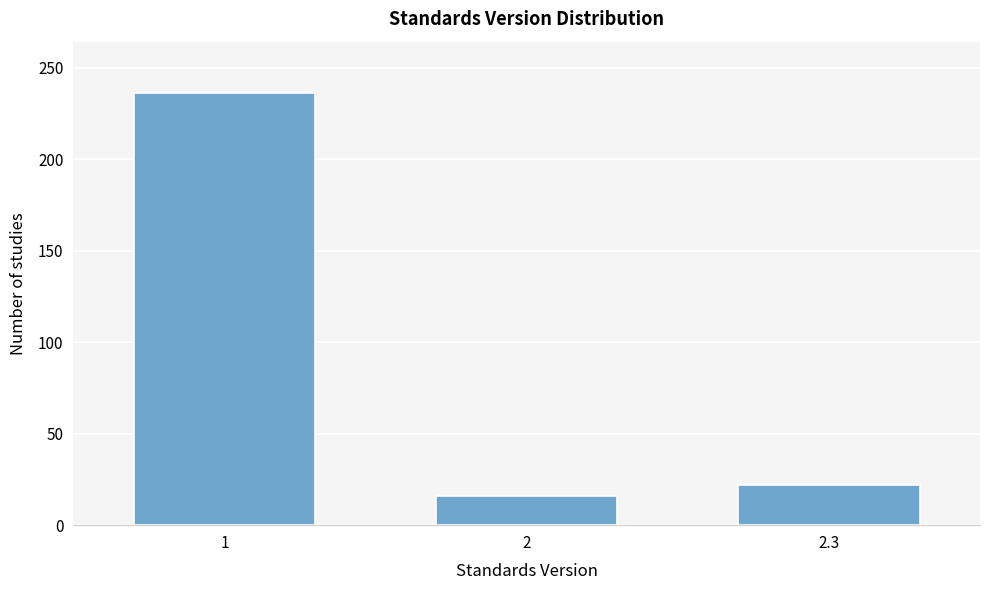

Reading left to right, extract all data points from this chart.

1=236	2=16	2.3=22